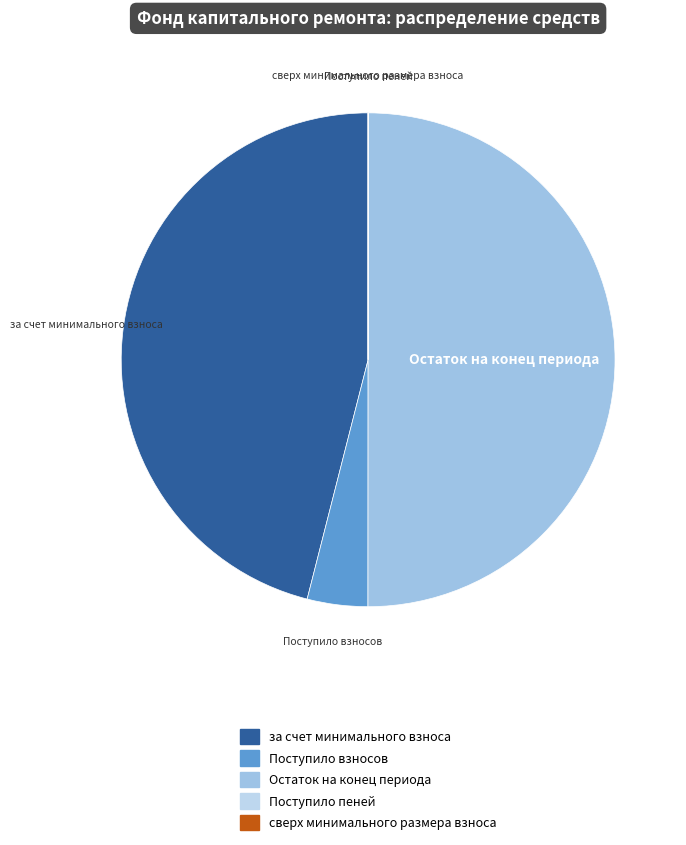

What is the largest slice in the pie chart?

Остаток на конец периода